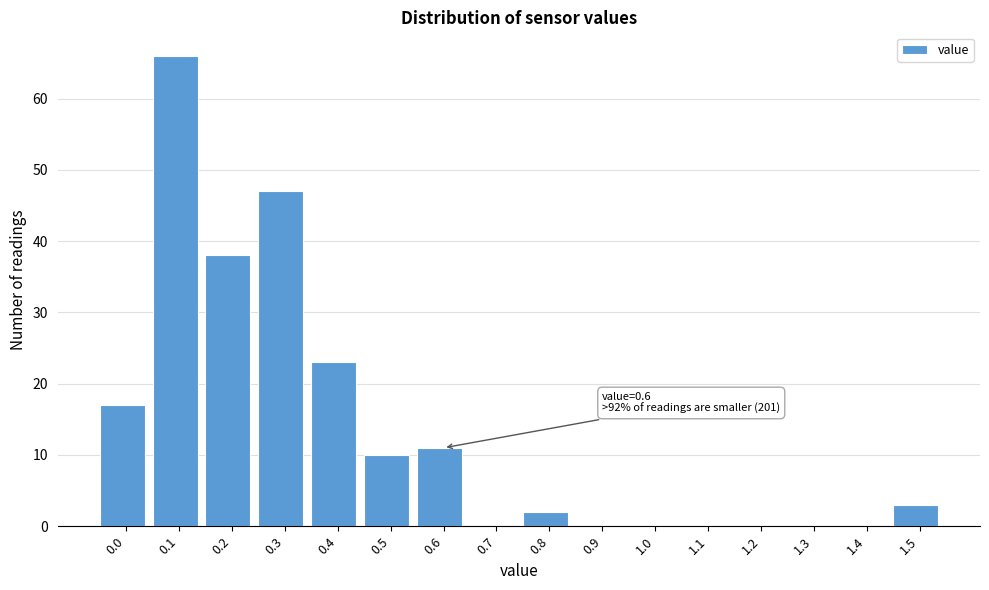

Reading left to right, transcribe all the data shown in this chart.

0.0=17	0.1=66	0.2=38	0.3=47	0.4=23	0.5=10	0.6=11	0.7=0	0.8=2	0.9=0	1.0=0	1.1=0	1.2=0	1.3=0	1.4=0	1.5=3